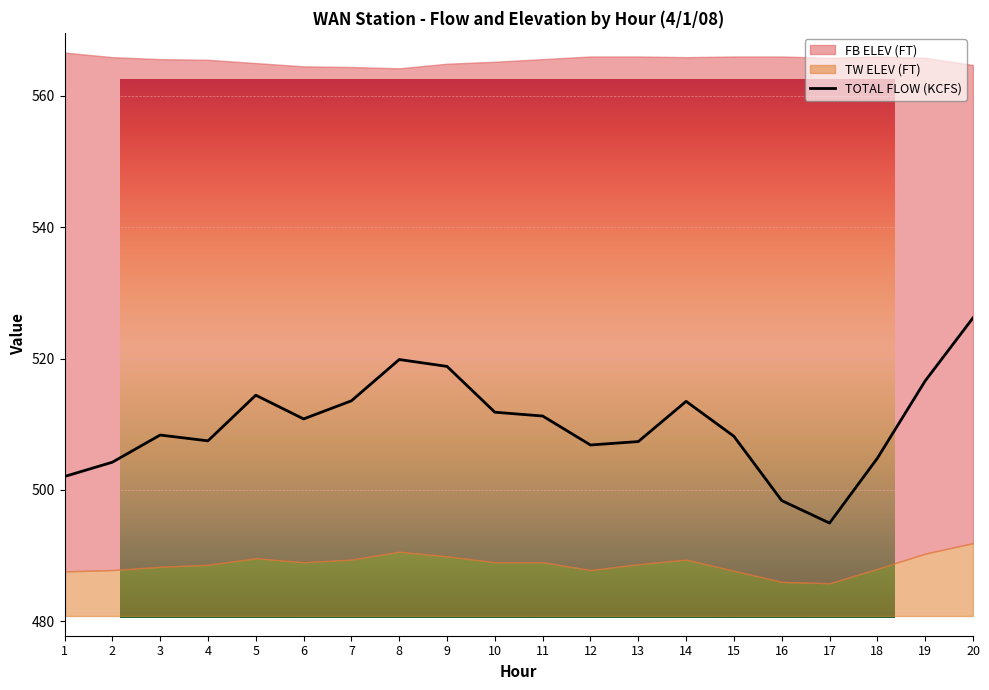

True or false: the data shows 823.6 at 12.

False